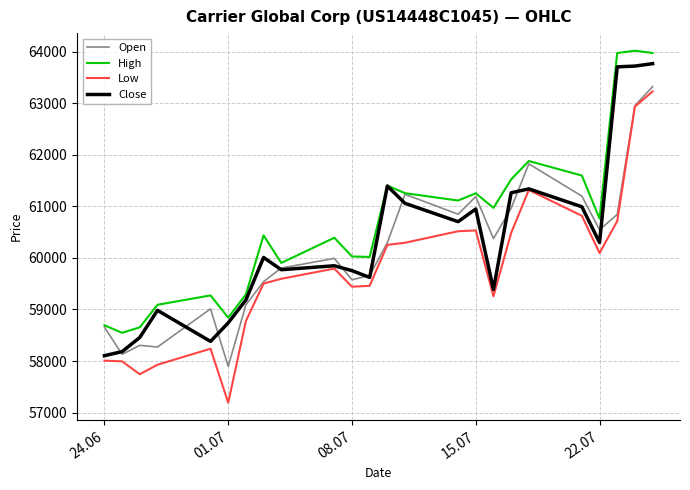

In High, how many points are lower than both neighbors (excluding endpoints)?

7